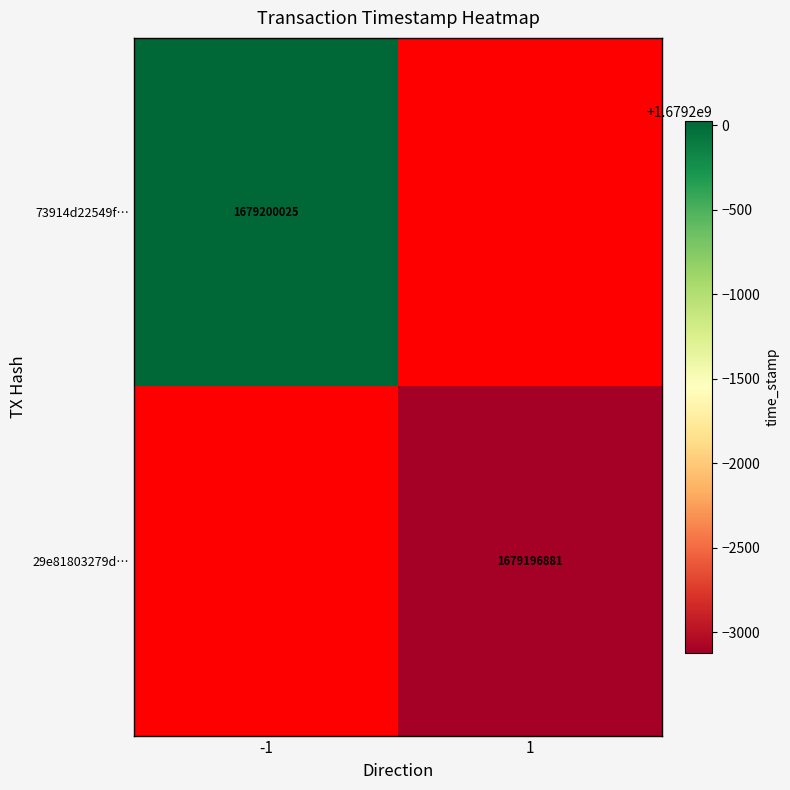

The value of 29e81803279d… at 1 is 2828766176. True or false?

False